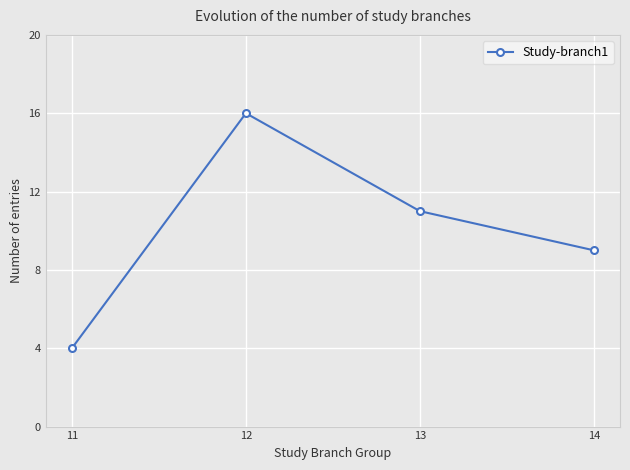

Approximately how many times larger is the value at 12 compared to 13?

1.5